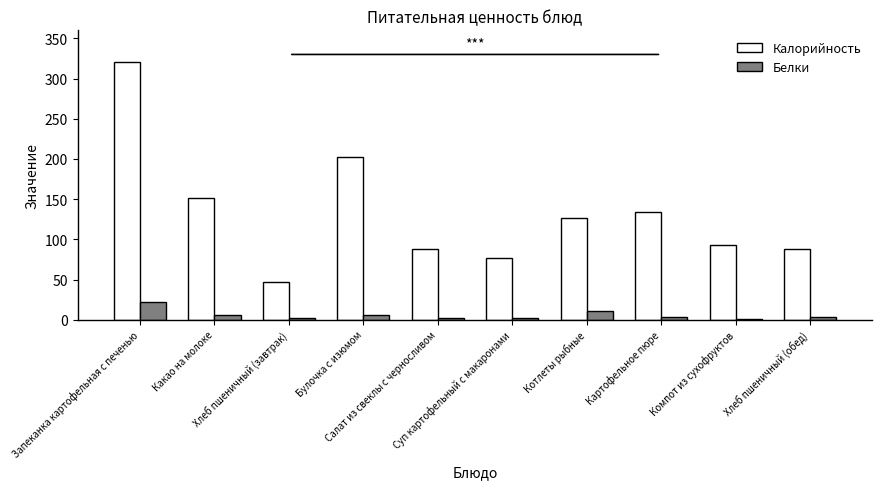

What is the sum of all Калорийность values?

1329.1